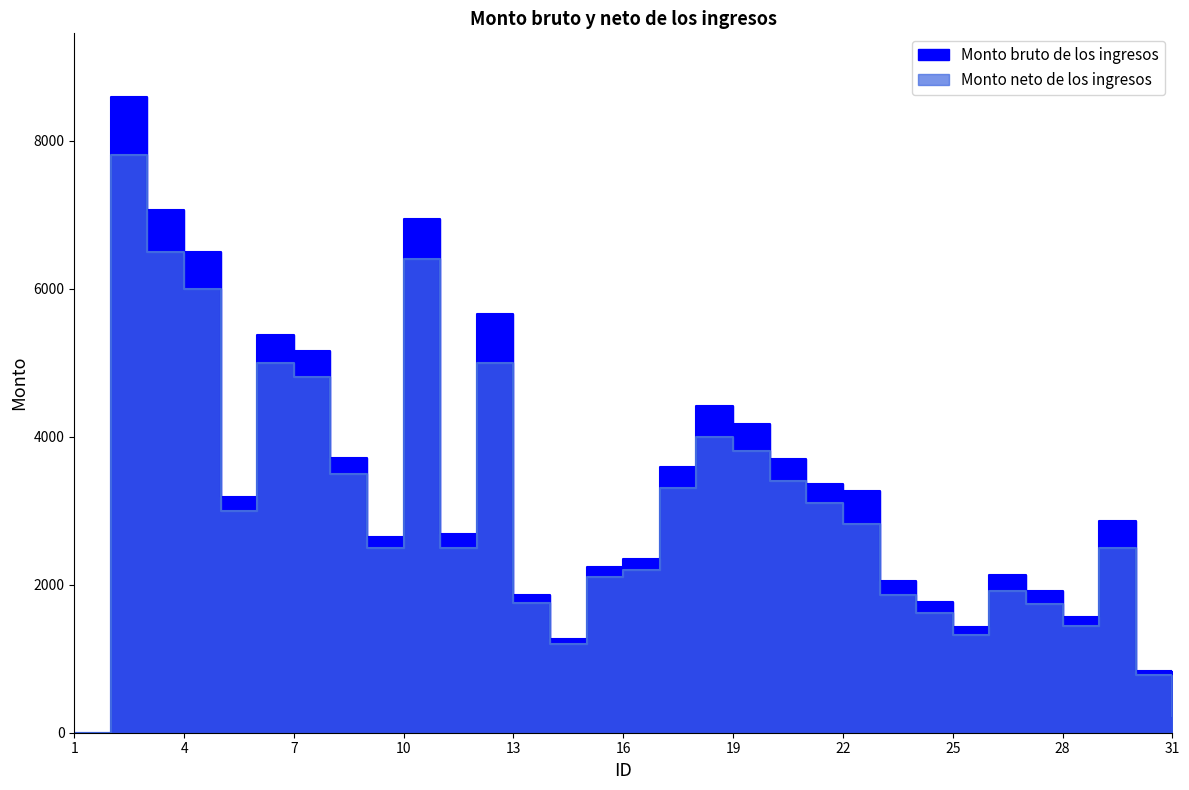

What are all the series names shown in the legend?

Monto bruto de los ingresos, Monto neto de los ingresos